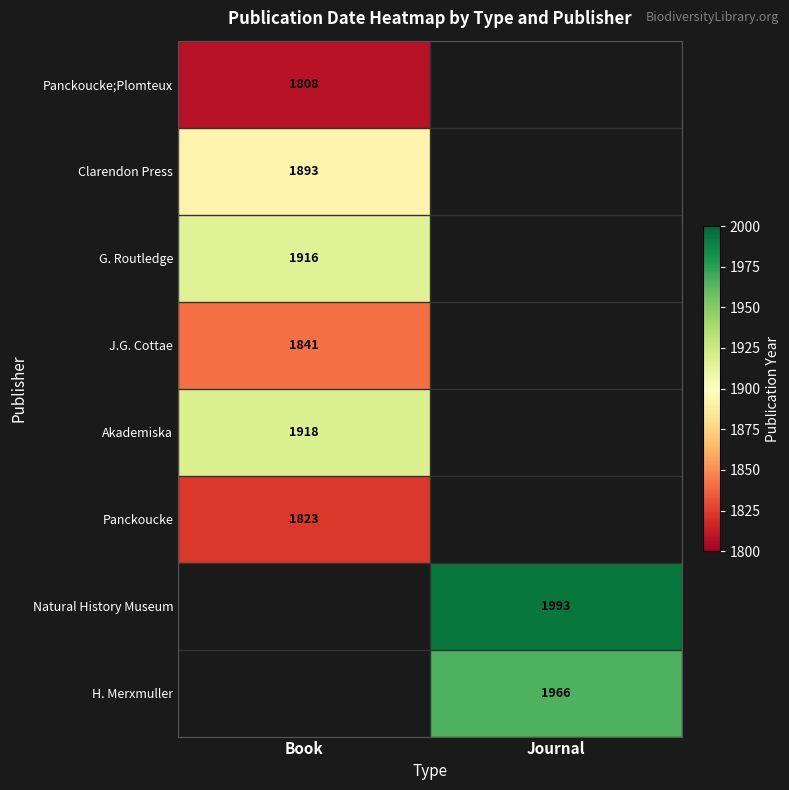

Is the value of J.G. Cottae at Book greater than the value of Akademiska at Book?

No